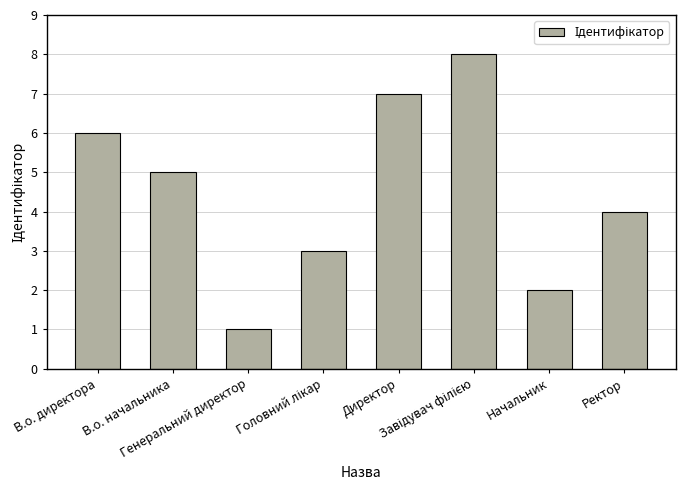

What position from the right is Директор?

4